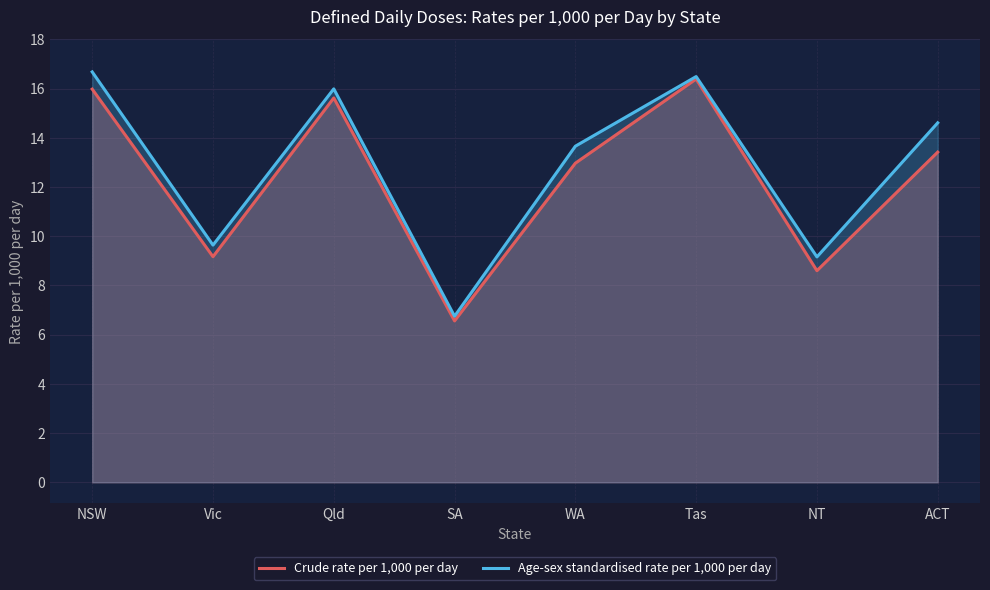

What is the label of the 5th point from the left?

WA